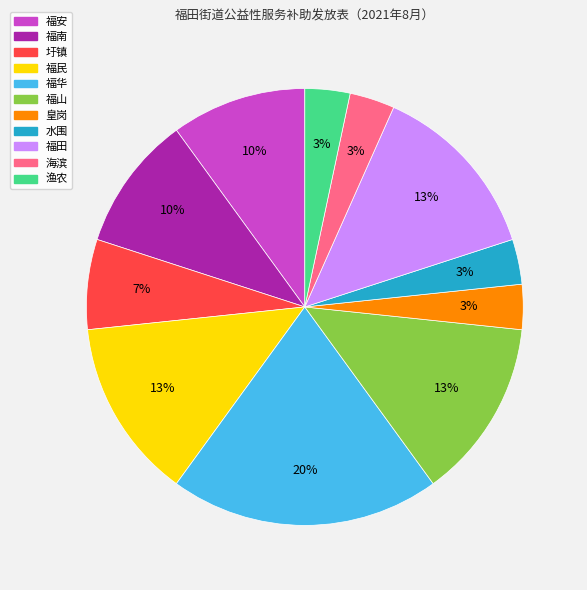

The 福山 slice represents 20% of the pie. True or false?

False